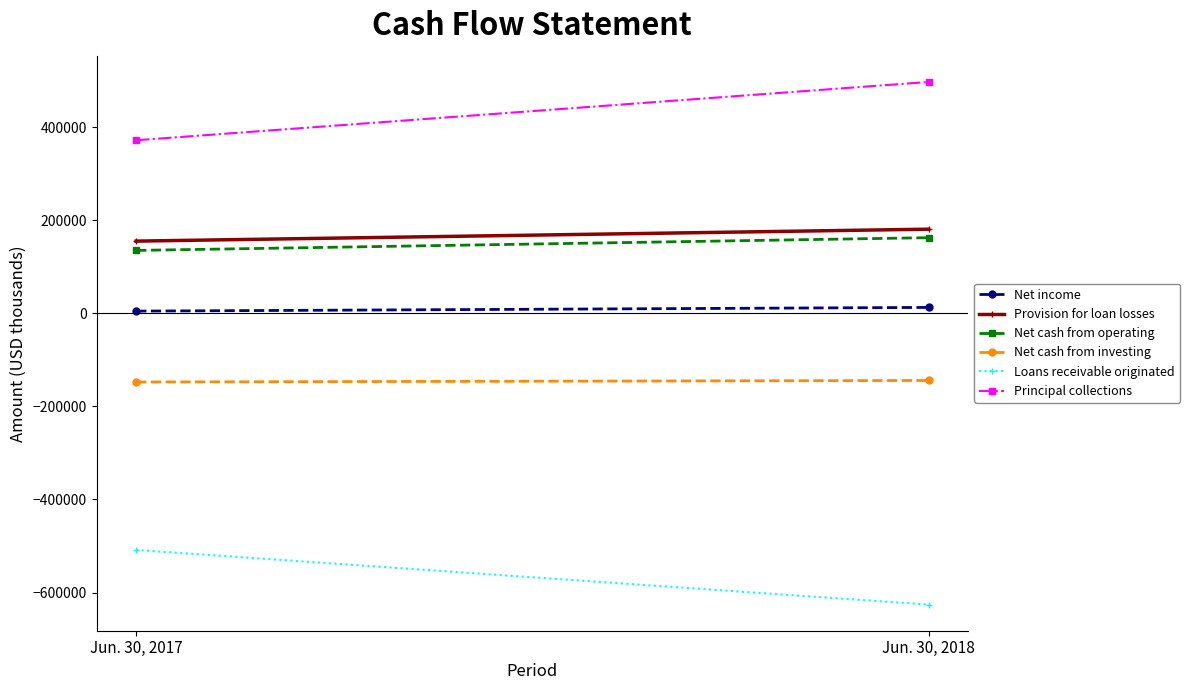

What is the difference between the highest and lowest values at Jun. 30, 2018?

1123027